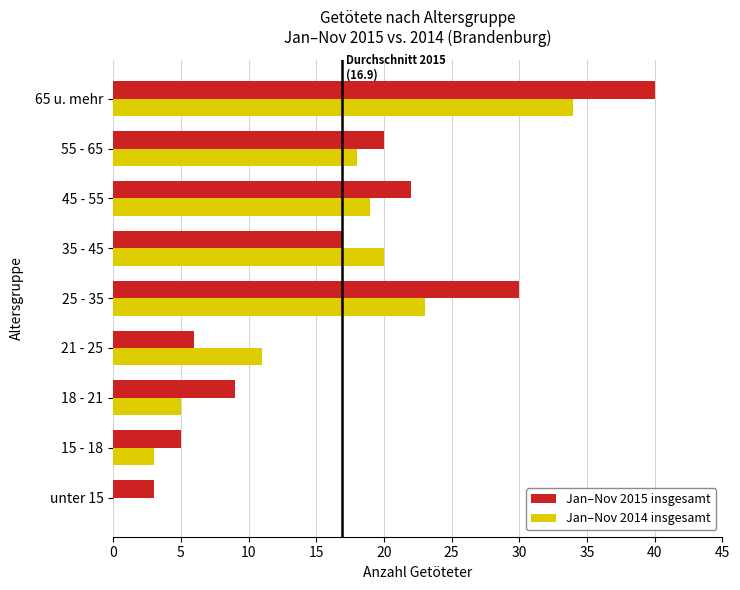

How many series are shown in this chart?

2